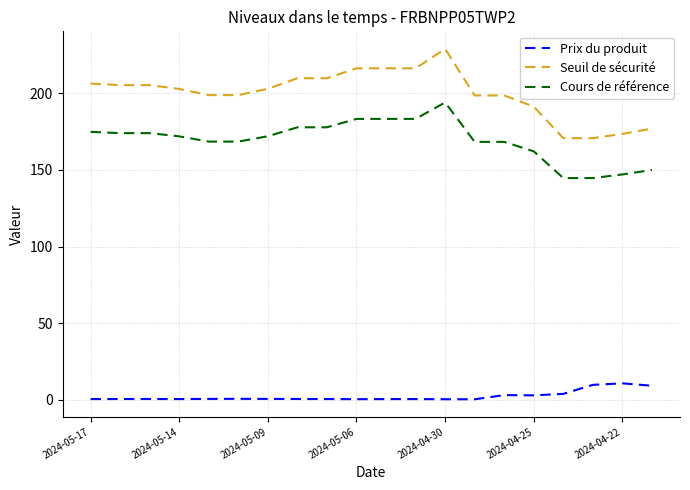

What are all the series names shown in the legend?

Prix du produit, Seuil de sécurité, Cours de référence